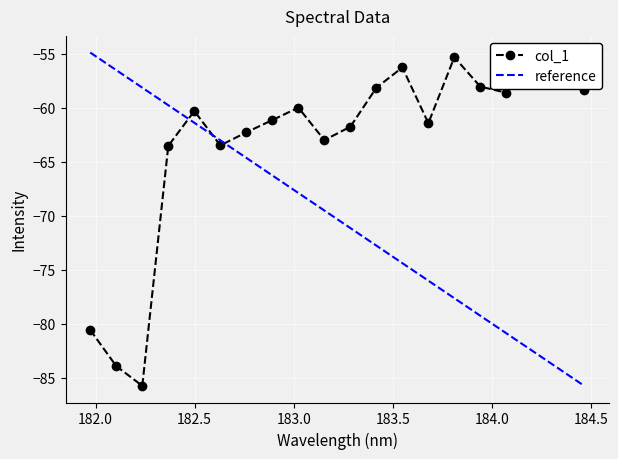

What is the difference between the values at 181.9732053322 and 184.2046578328?

25.7